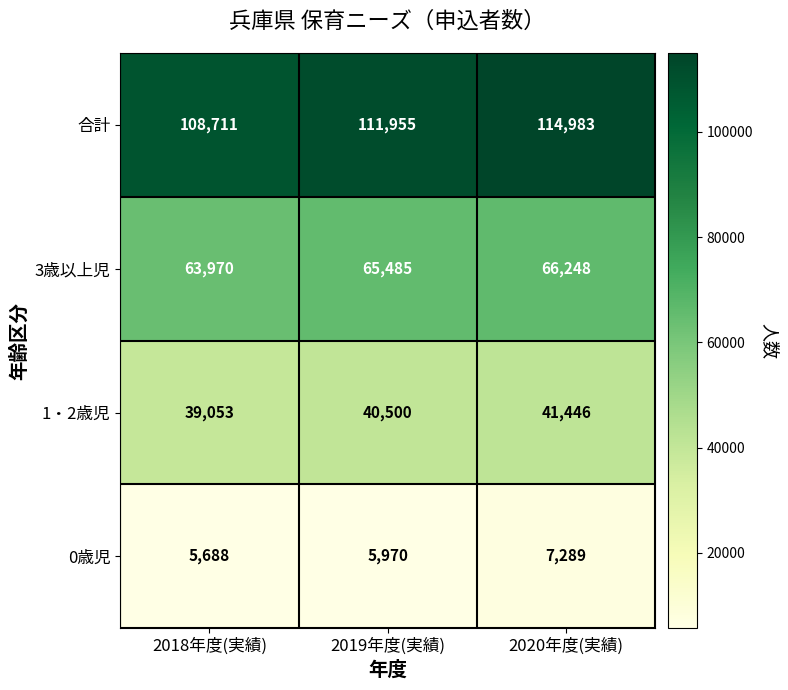

Rank the series by their maximum value, from lowest to highest.

0歳児, 1・2歳児, 3歳以上児, 合計